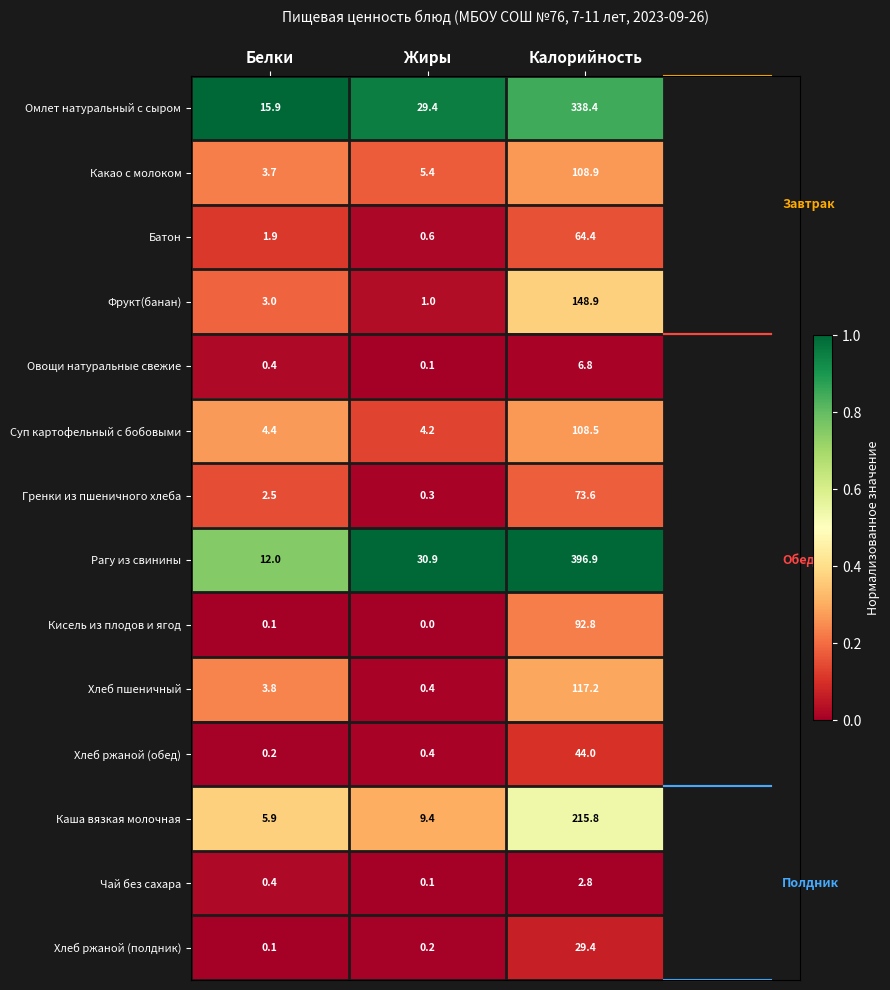

True or false: Рагу из свинины has a value of 539.0 at Калорийность.

False